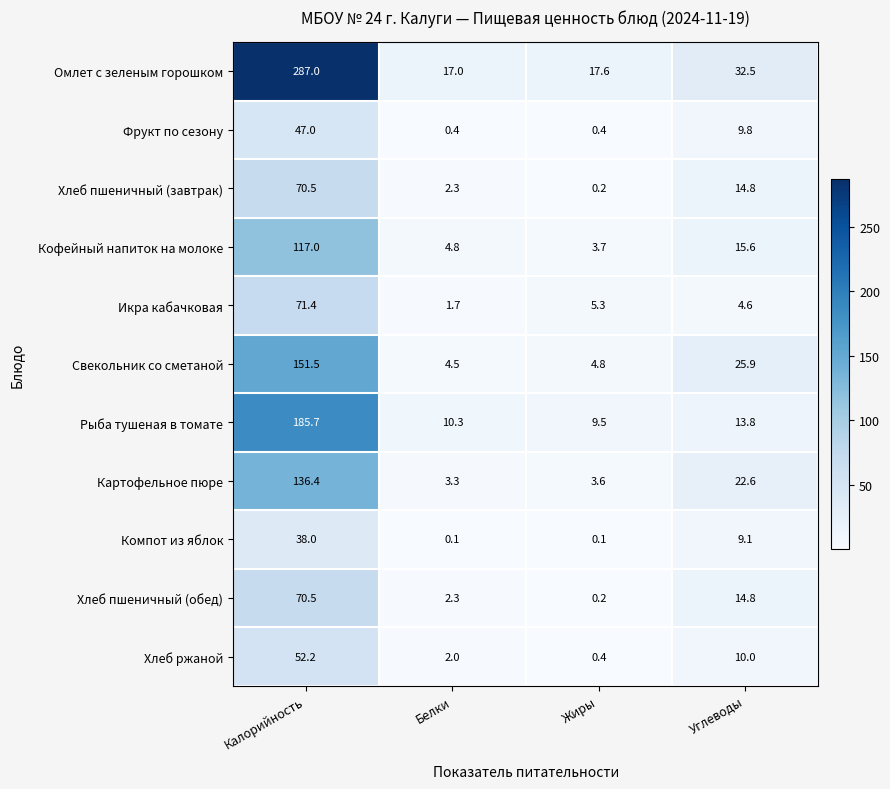

How many data points in Фрукт по сезону are above 9?

2